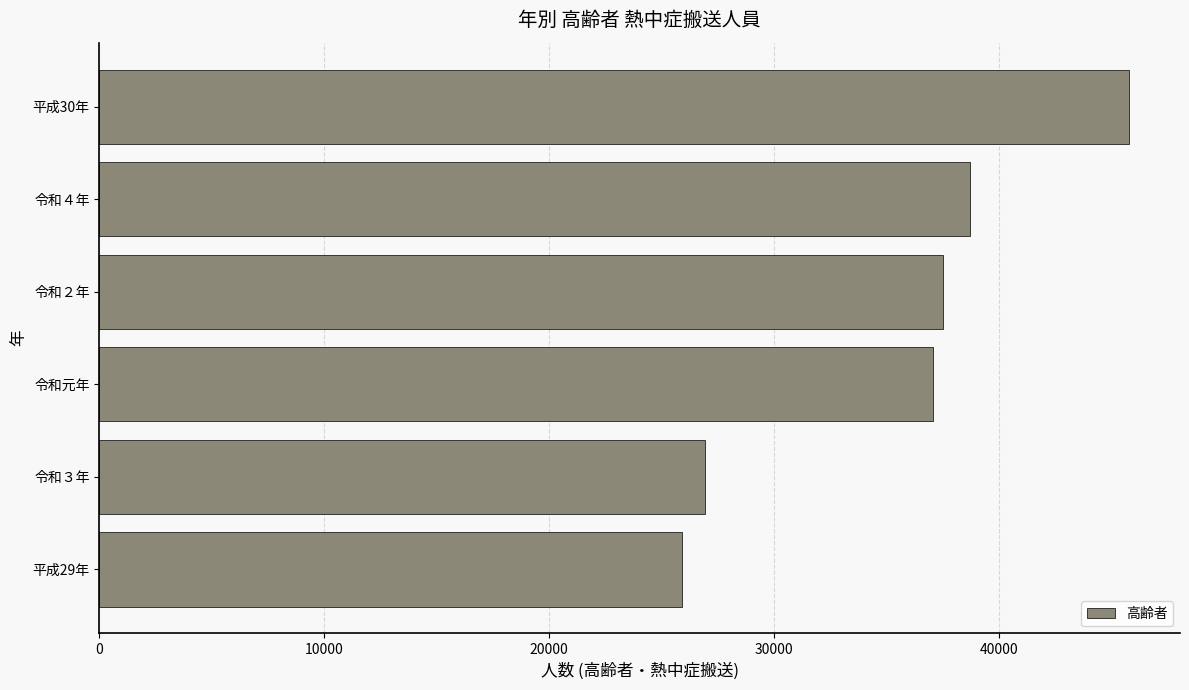

What is the sum of all values?

211997